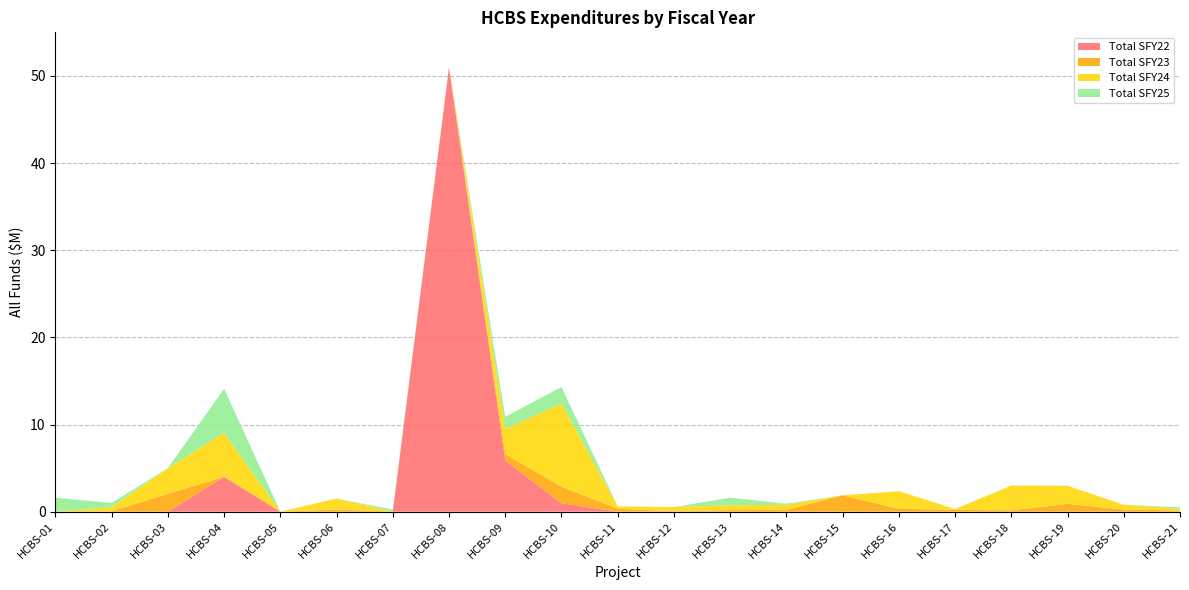

Reading right to left, transcribe all the data shown in this chart.

Total SFY22: HCBS-21=0.0	HCBS-20=0.0	HCBS-19=0.0	HCBS-18=0.0	HCBS-17=0.0	HCBS-16=0.0	HCBS-15=0.0	HCBS-14=0.0	HCBS-13=0.0	HCBS-12=0.0	HCBS-11=0.0	HCBS-10=1.0	HCBS-09=5.9	HCBS-08=51.0	HCBS-07=0.0	HCBS-06=0.0	HCBS-05=0.0	HCBS-04=4.0	HCBS-03=0.0	HCBS-02=0.0	HCBS-01=0.0
Total SFY23: HCBS-21=0.1	HCBS-20=0.2	HCBS-19=0.9	HCBS-18=0.2	HCBS-17=0.2	HCBS-16=0.3	HCBS-15=1.9	HCBS-14=0.2	HCBS-13=0.2	HCBS-12=0.0	HCBS-11=0.3	HCBS-10=1.9	HCBS-09=0.7	HCBS-08=0.0	HCBS-07=0.0	HCBS-06=0.2	HCBS-05=0.0	HCBS-04=0.0	HCBS-03=2.1	HCBS-02=0.0	HCBS-01=0.0
Total SFY24: HCBS-21=0.2	HCBS-20=0.6	HCBS-19=2.1	HCBS-18=2.8	HCBS-17=0.1	HCBS-16=2.0	HCBS-15=0.0	HCBS-14=0.6	HCBS-13=0.6	HCBS-12=0.5	HCBS-11=0.3	HCBS-10=9.5	HCBS-09=2.9	HCBS-08=0.0	HCBS-07=0.0	HCBS-06=1.3	HCBS-05=0.0	HCBS-04=5.0	HCBS-03=2.9	HCBS-02=0.5	HCBS-01=0.0
Total SFY25: HCBS-21=0.2	HCBS-20=0.0	HCBS-19=0.0	HCBS-18=0.0	HCBS-17=0.0	HCBS-16=0.0	HCBS-15=0.0	HCBS-14=0.1	HCBS-13=0.9	HCBS-12=0.0	HCBS-11=0.0	HCBS-10=1.9	HCBS-09=1.4	HCBS-08=0.0	HCBS-07=0.2	HCBS-06=0.0	HCBS-05=0.0	HCBS-04=5.0	HCBS-03=0.0	HCBS-02=0.5	HCBS-01=1.6